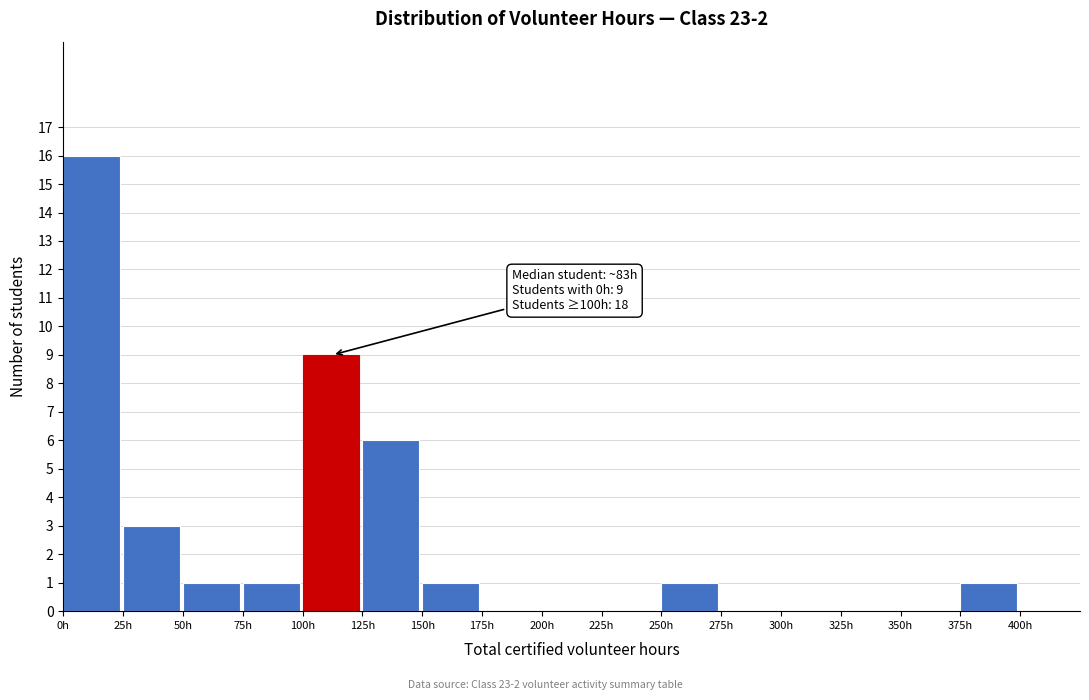

Which range on the x-axis has the tallest bar?

0 to 25